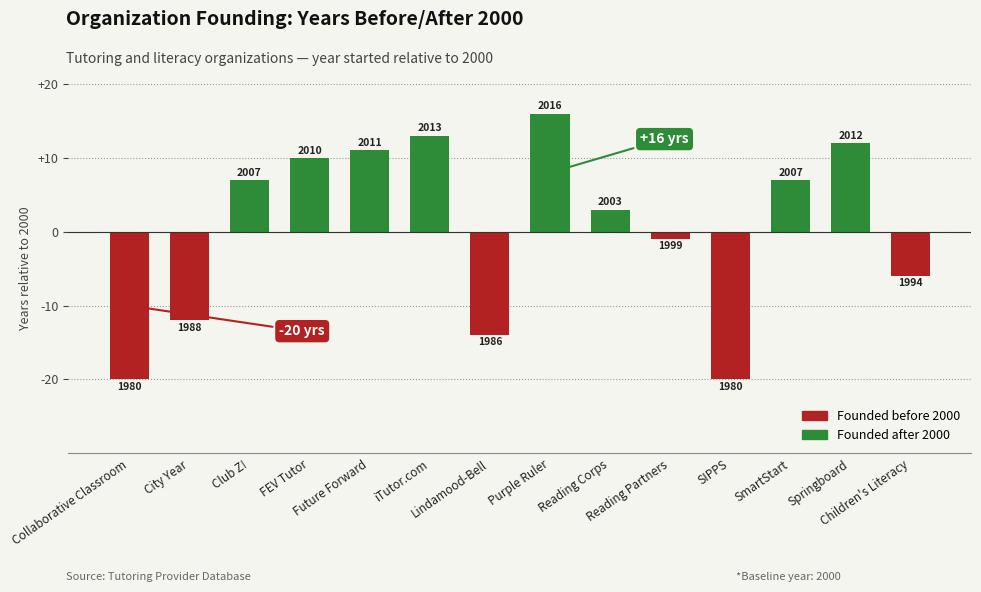

How many bars are there in total?

14